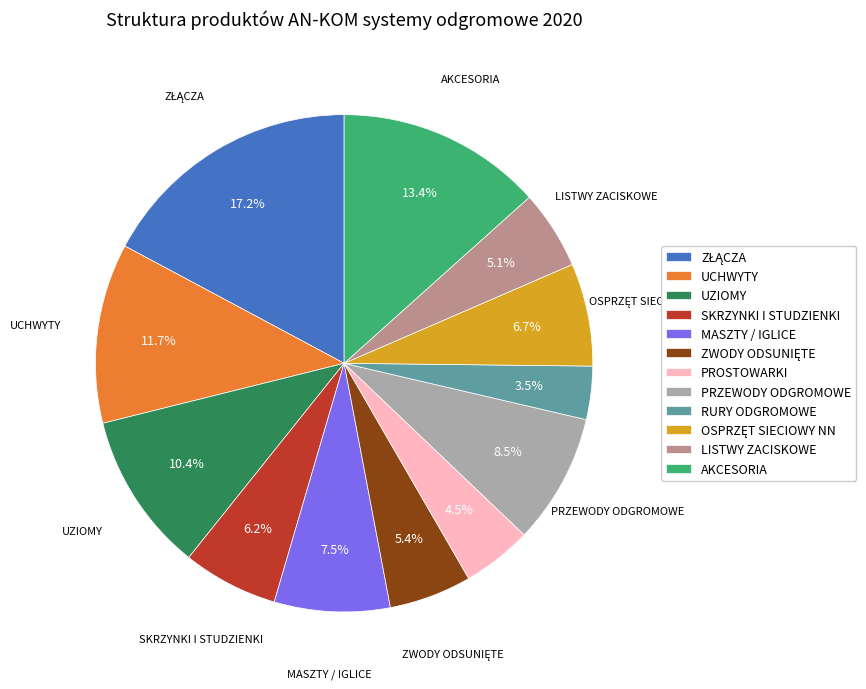

What is the smallest slice in the pie chart?

RURY ODGROMOWE